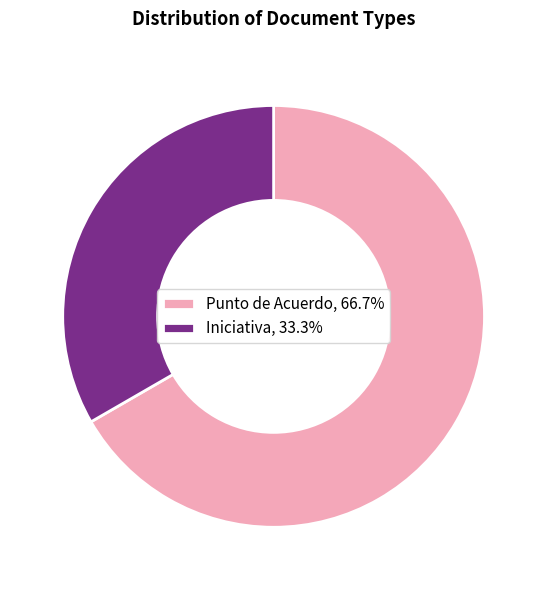

Is it true that Punto de Acuerdo is 67% of the pie?

True